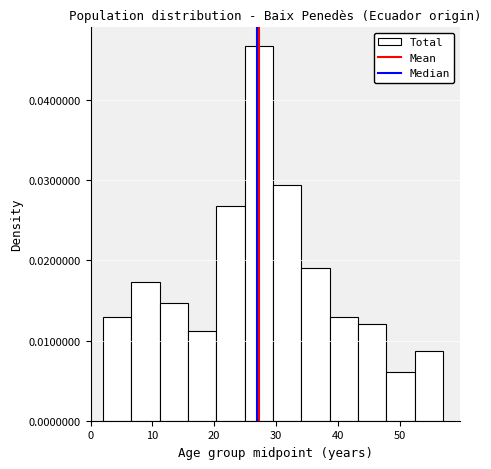

What is the height of the bar covering 25 to 30 on the x-axis? Neither the bar edges nor the heights are printed on the chart, so give them approximately, as read against the axes.

0.047